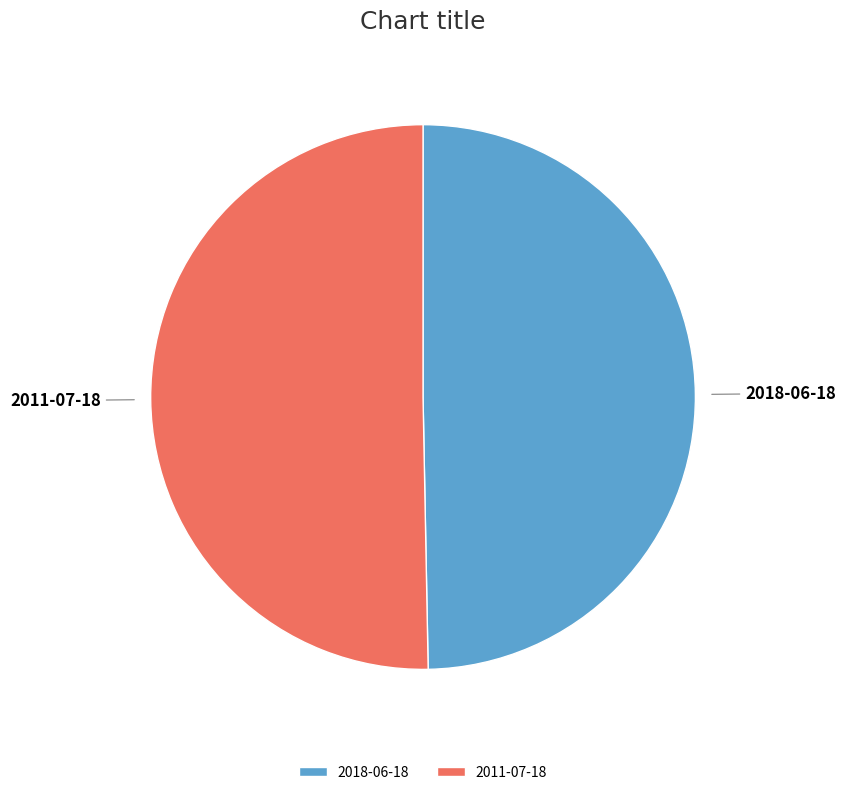

Rank the categories by value from lowest to highest.

2018-06-18, 2011-07-18